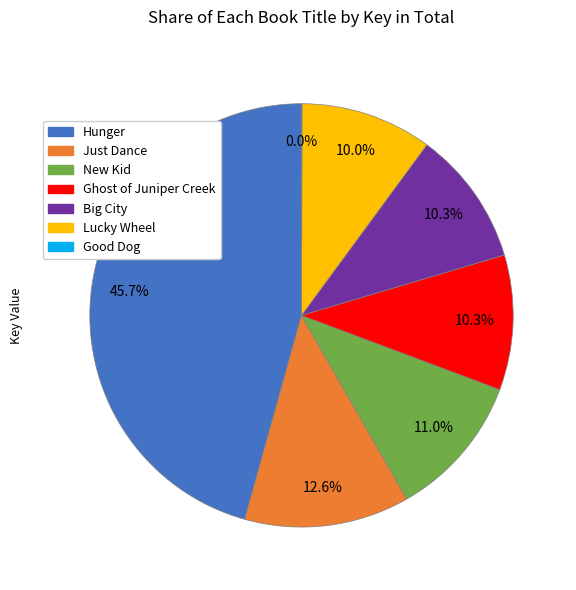

Which has a higher value, Lucky Wheel or New Kid?

New Kid